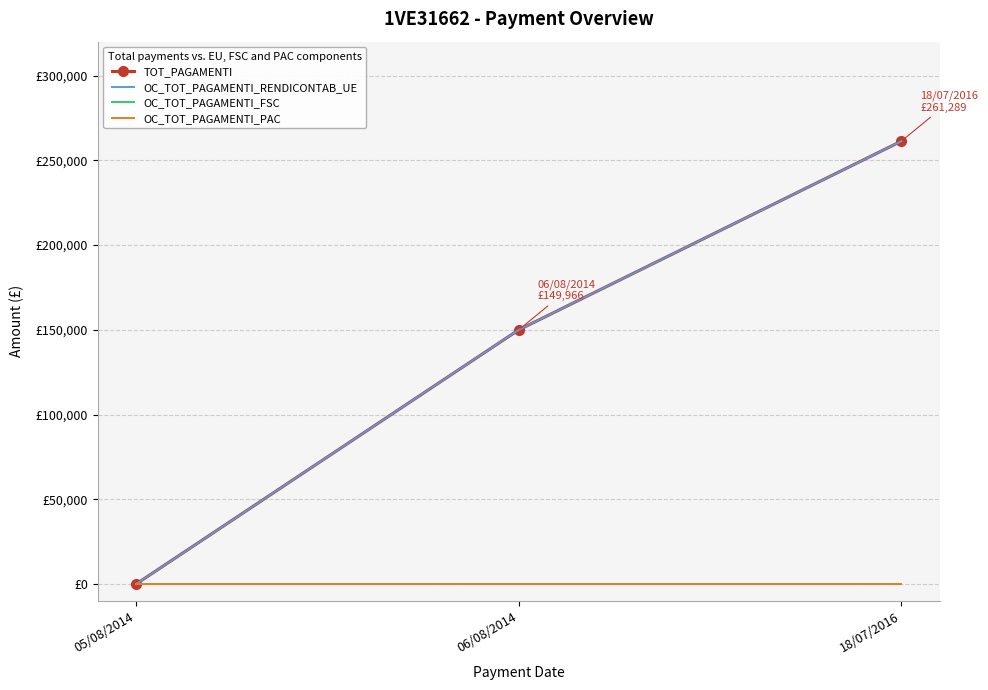

Where is OC_TOT_PAGAMENTI_FSC nearest to the value 0?

05/08/2014